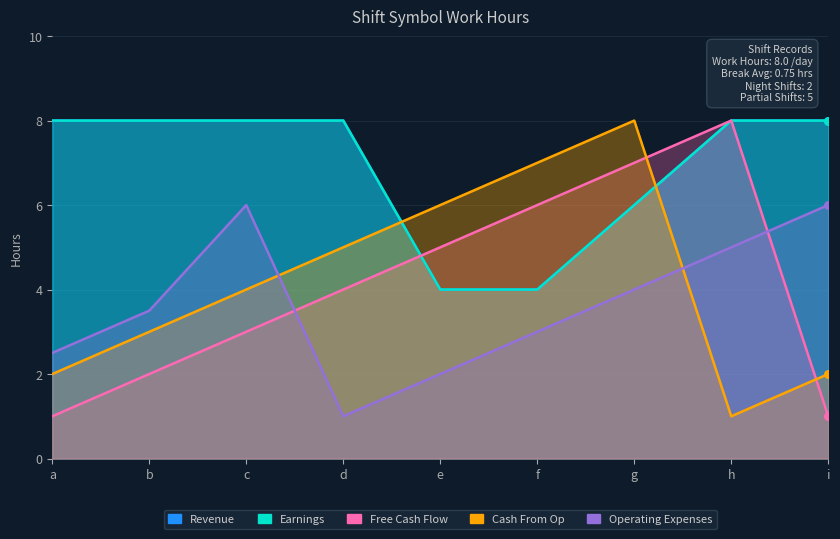

Which series has the widest spread of Y values?

Free Cash Flow